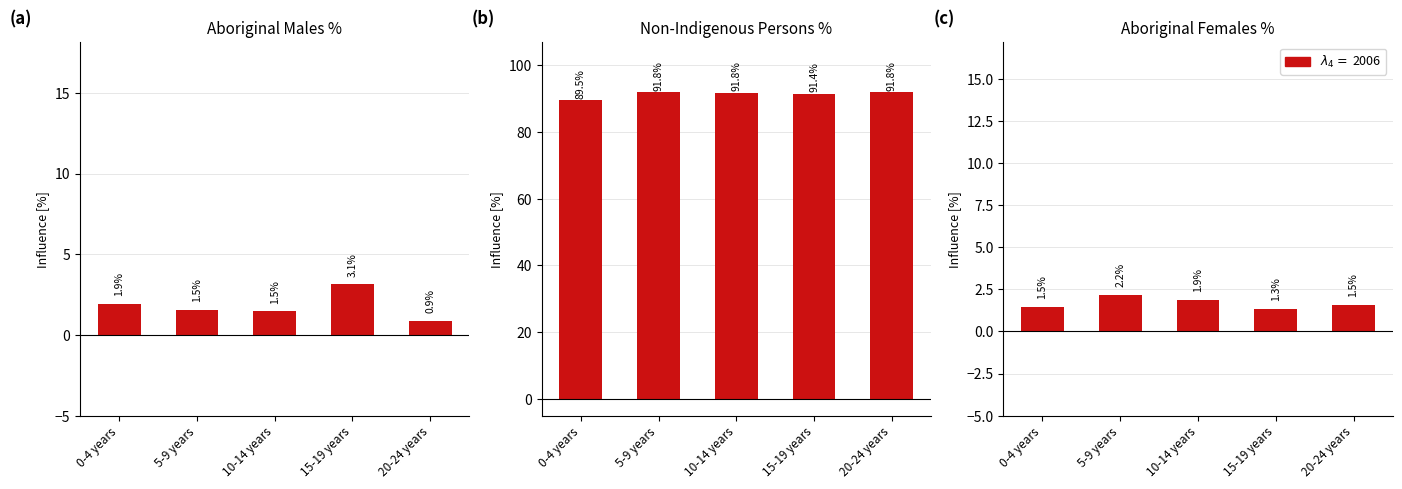

What is the label of the 5th bar from the right?

0-4 years